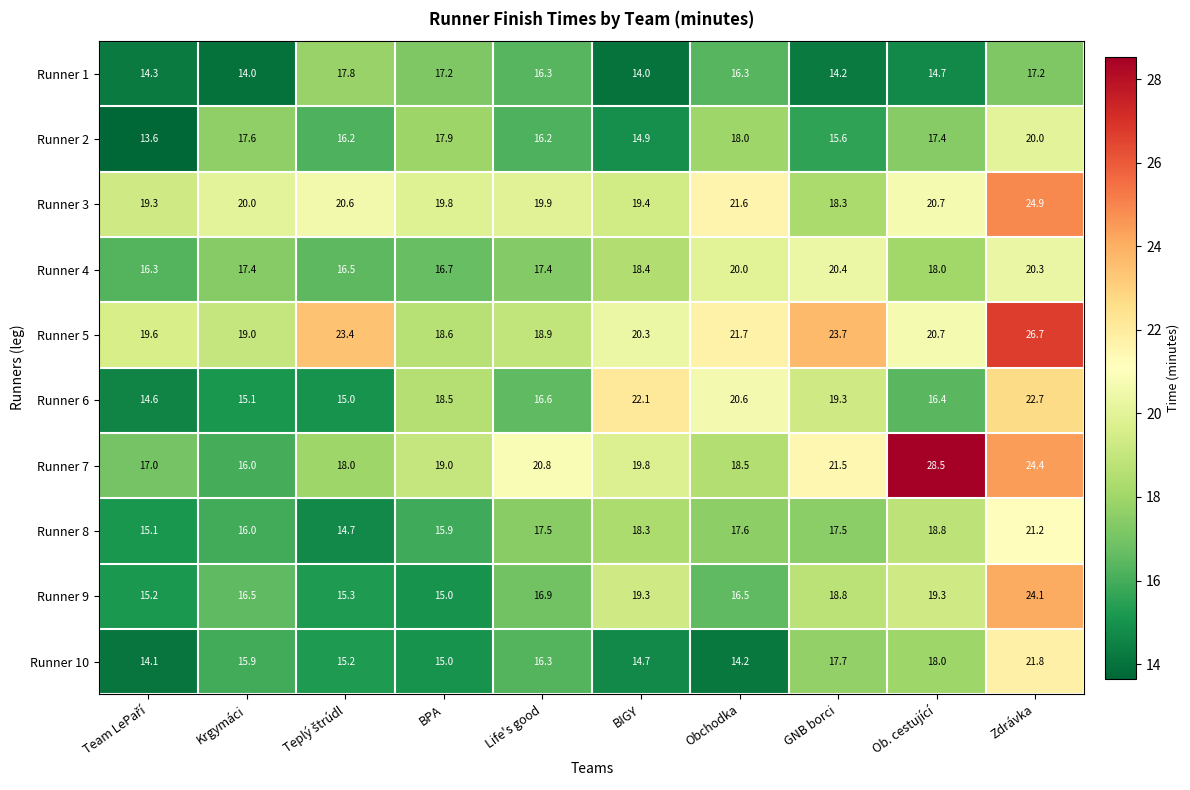

Which series changed the most between Life's good and Obchodka?

Runner 6